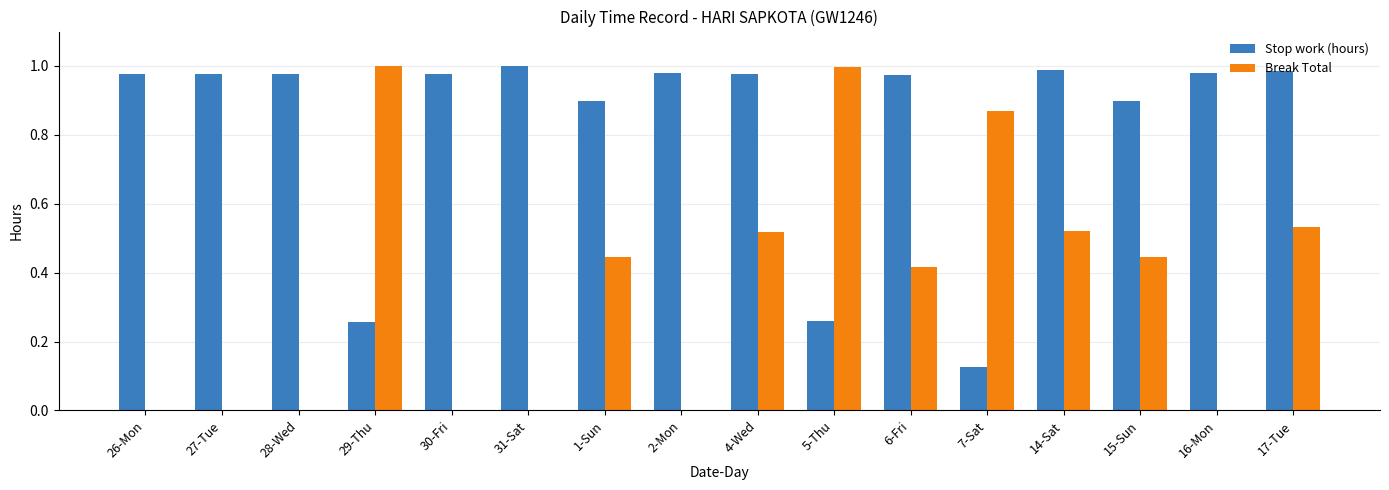

What is the spread (max minus min) of values at 6-Fri?

0.6